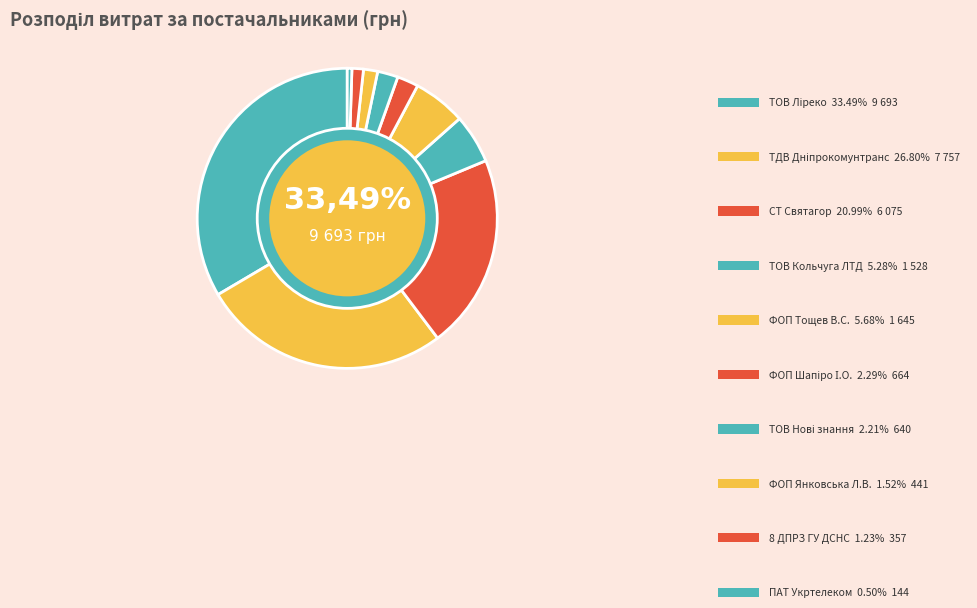

How many segments does this pie chart have?

10